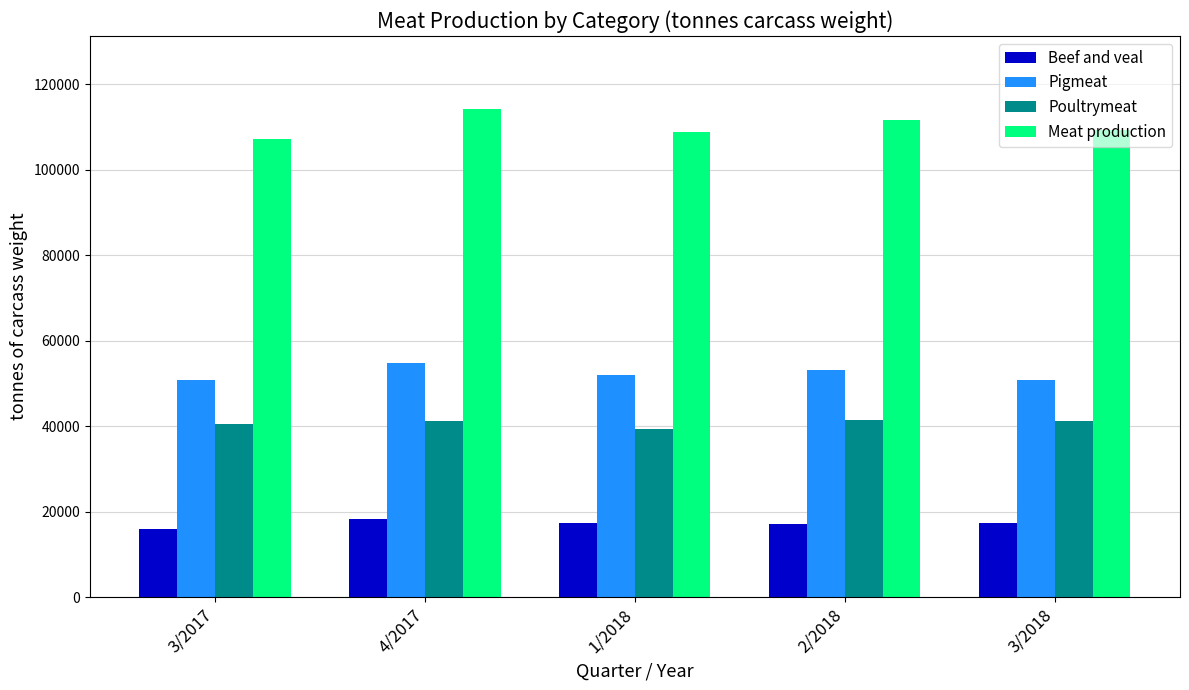

The value of Beef and veal at 3/2018 is 17225. True or false?

True